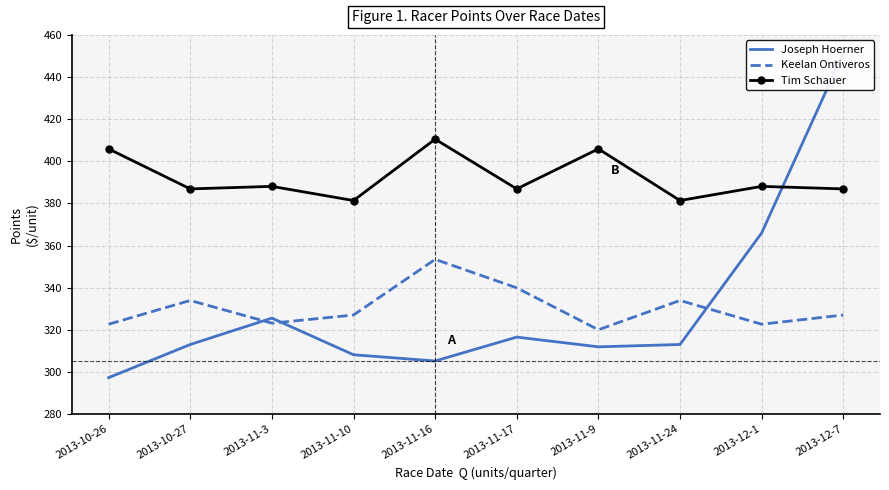

How many lines are shown in the chart?

3